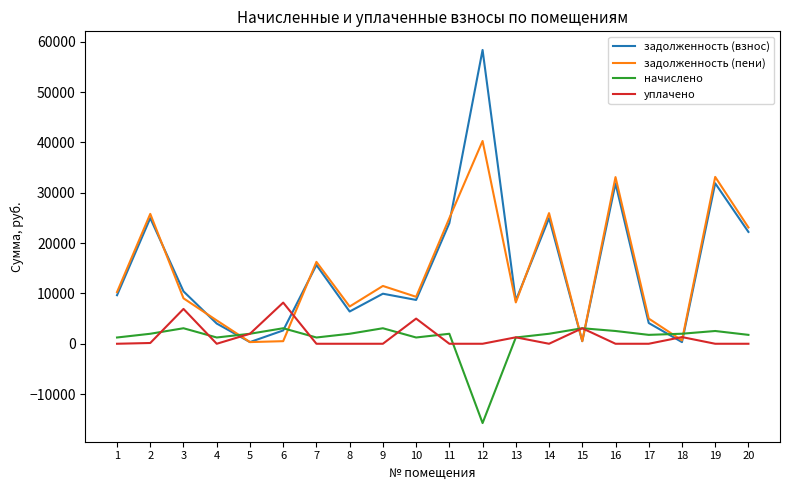

What value does the начислено series have at 12?

-15754.2